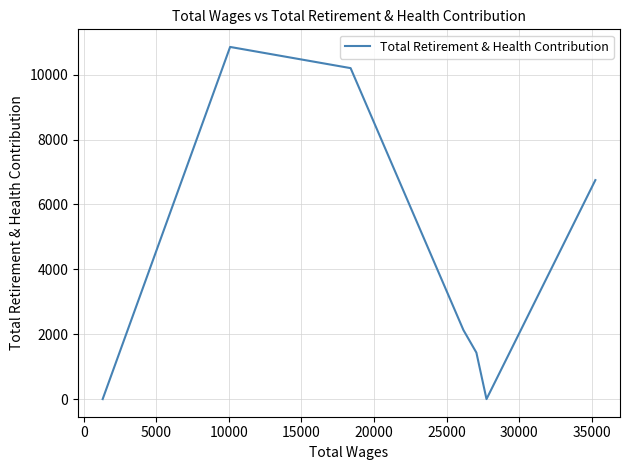

How many data points are less than 2128?

3